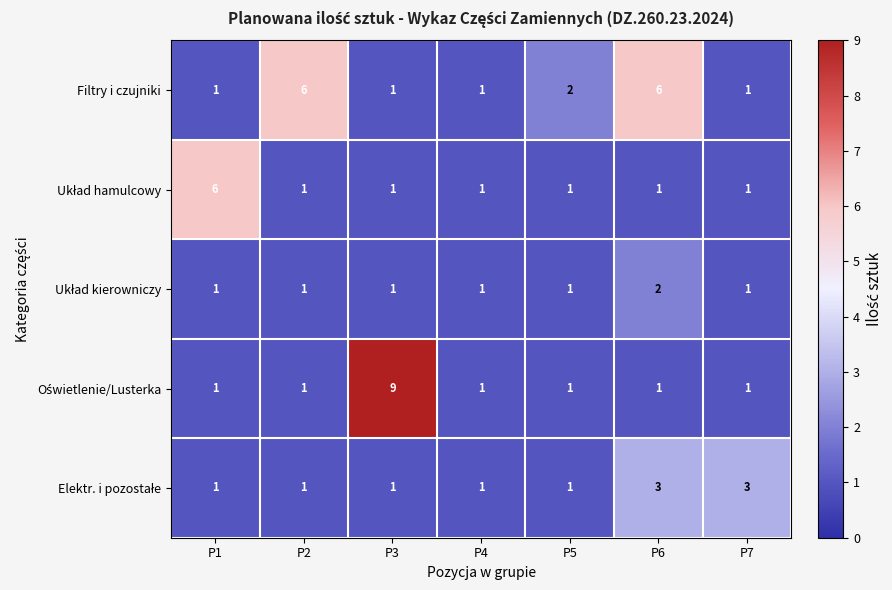

What is the total value across all series at P1?

10